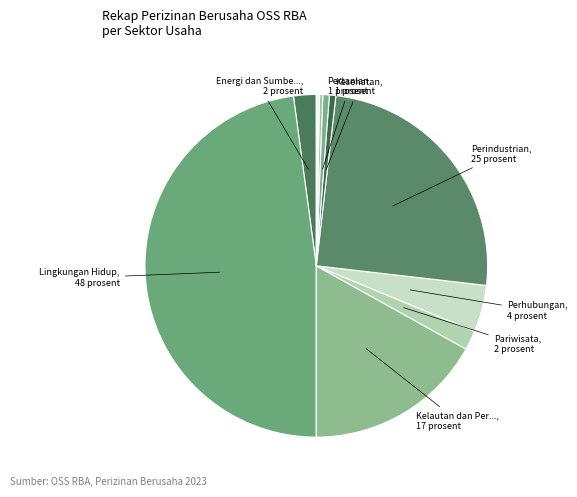

How many segments does this pie chart have?

11